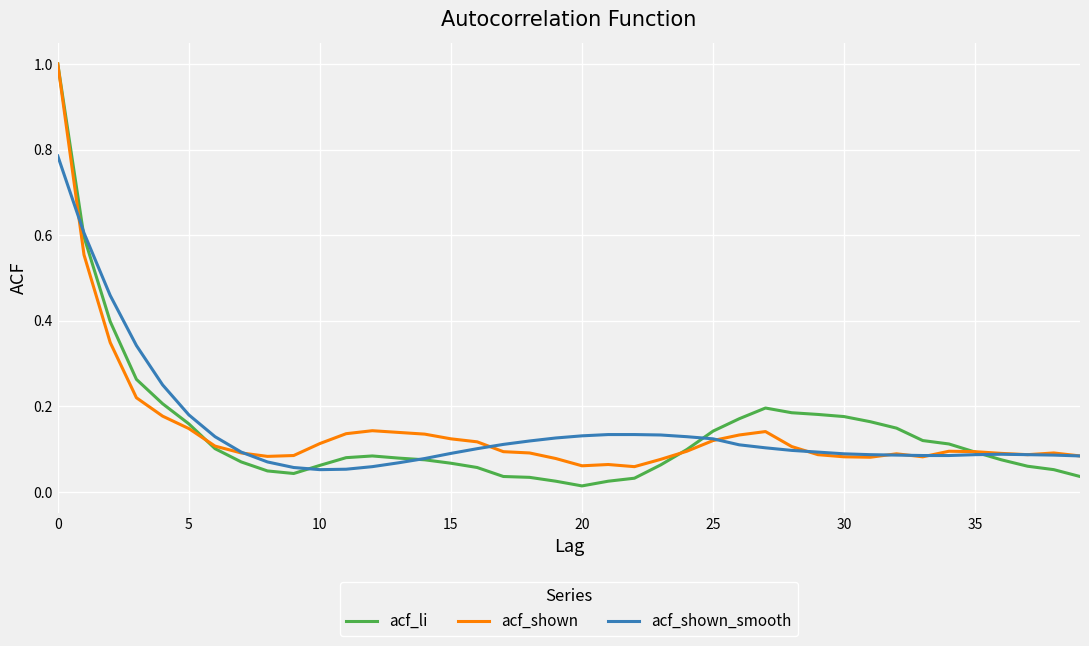

What is the sum of all acf_shown values?

5.8